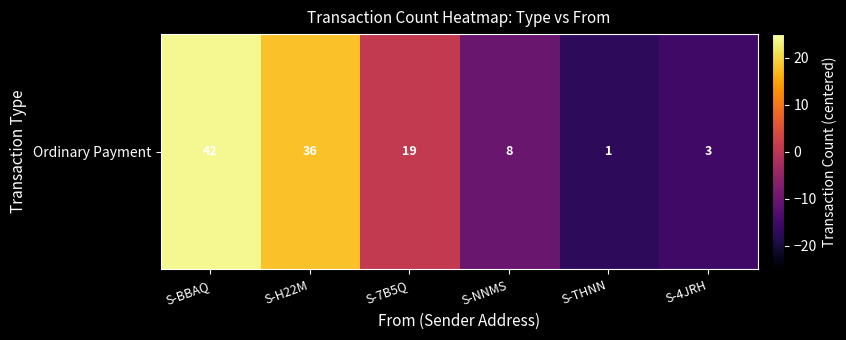

At which category does the chart reach its peak across all series?

S-BBAQ